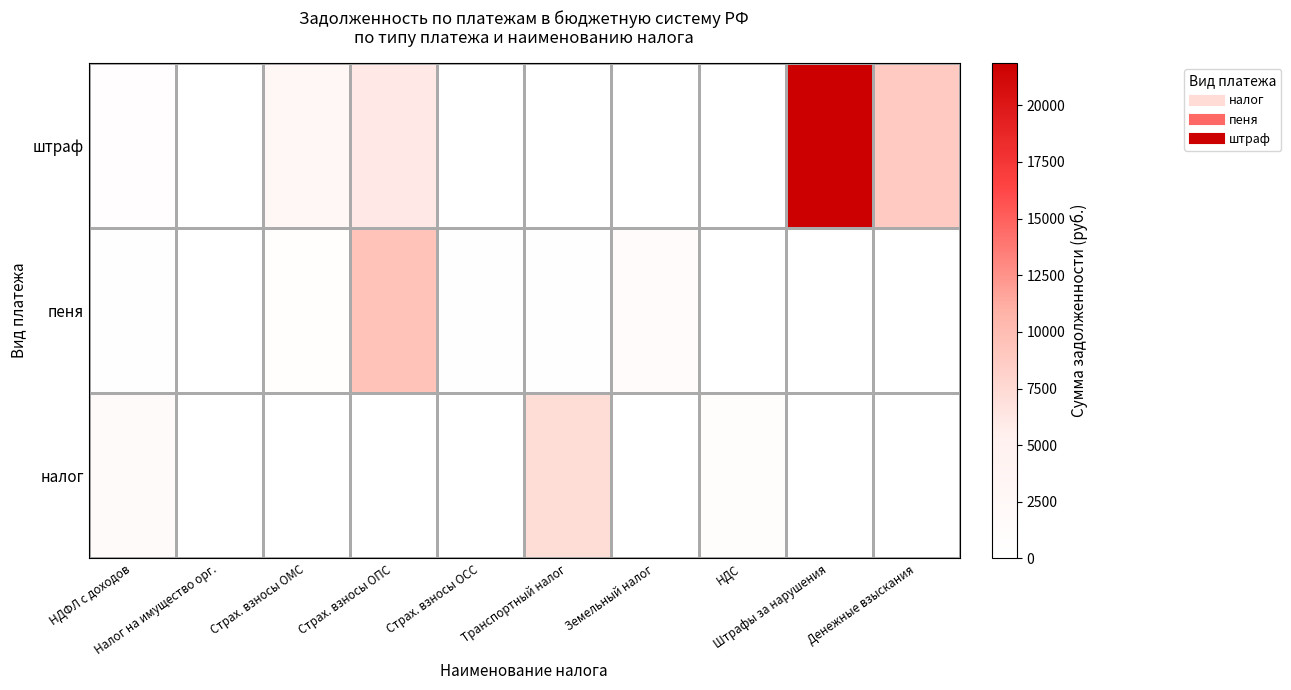

What is the difference between the highest and lowest values at Денежные взыскания?

8858.8